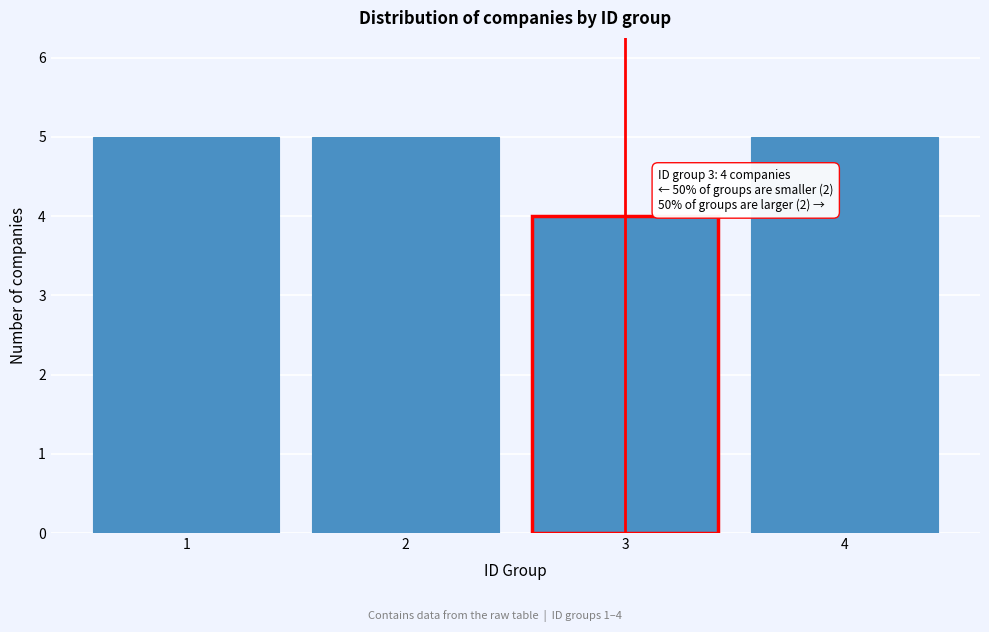

Reading left to right, list all the values displayed in this chart.

1=5	2=5	3=4	4=5